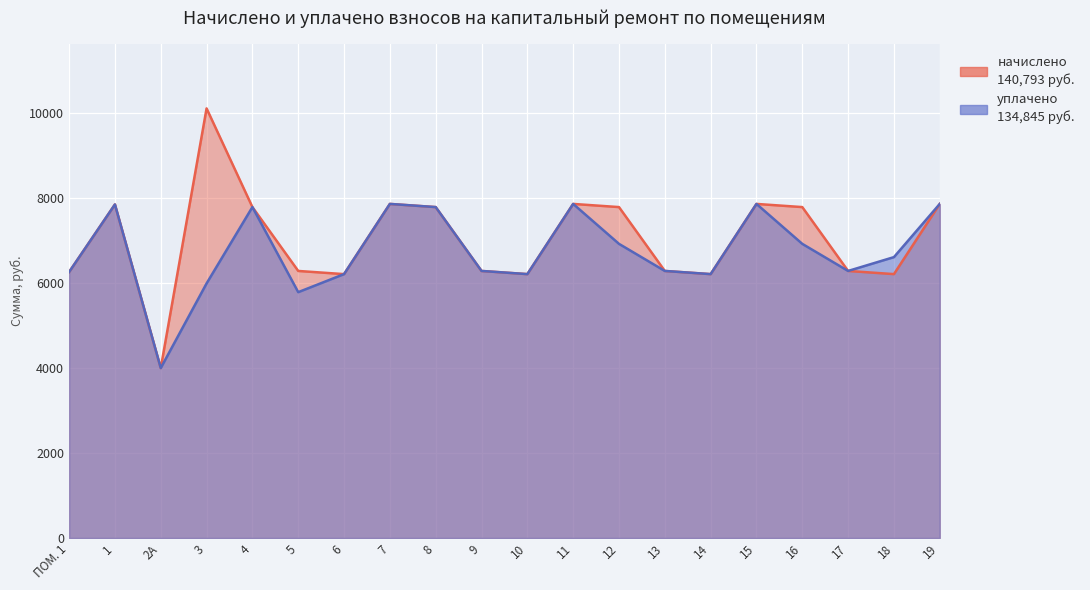

True or false: уплачено and начислено intersect in this chart.

False